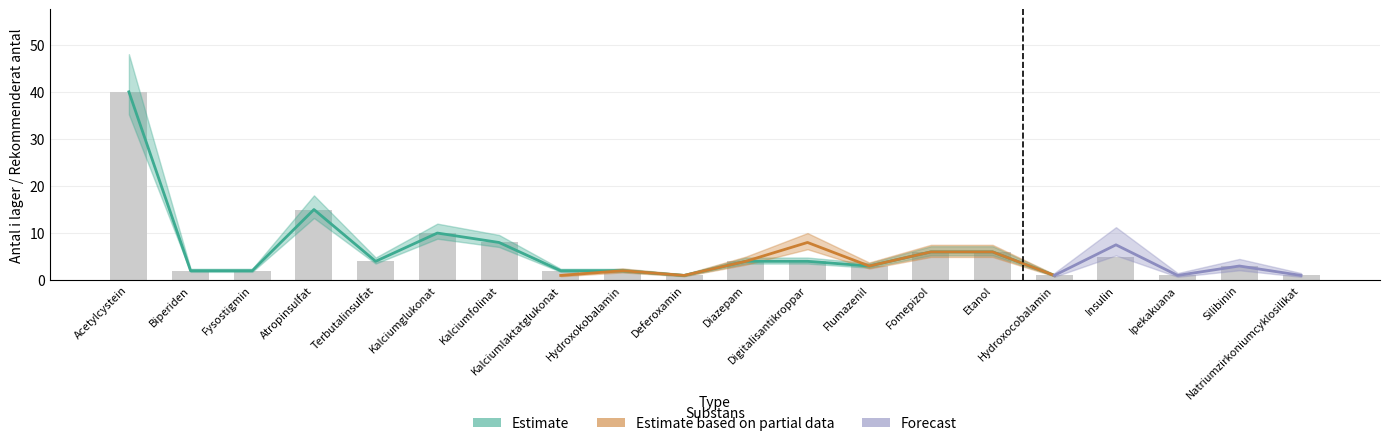

Is it true that the value at Flumazenil is 5?

False